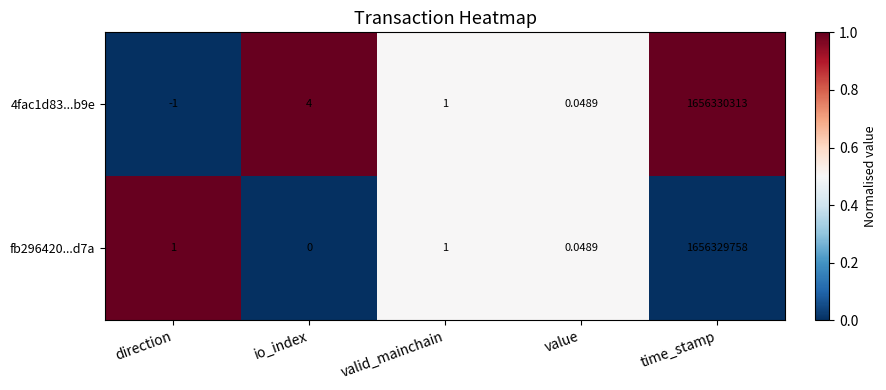

At which label does fb296420...d7a reach its peak?

time_stamp